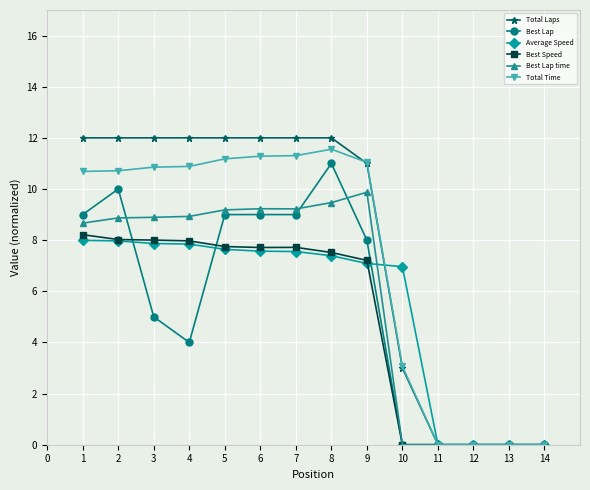

How many data points in Best Lap time are less than 8?

5